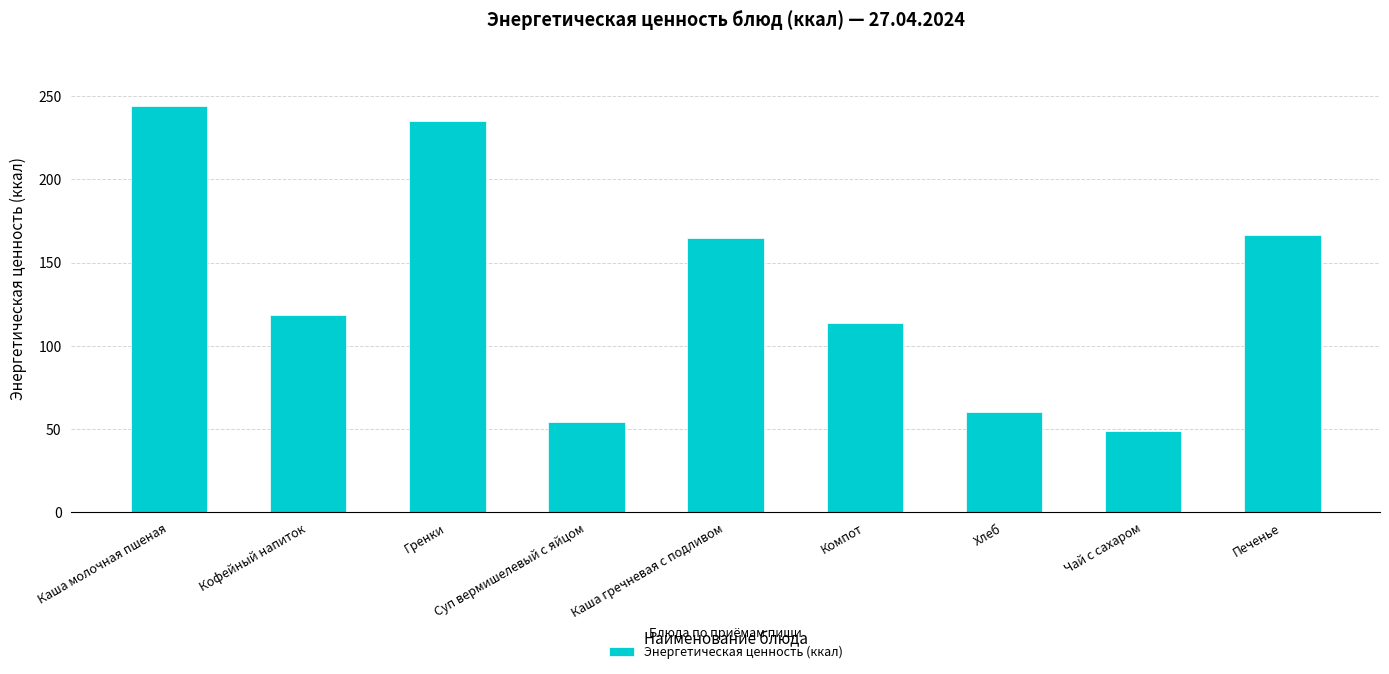

What is the difference between the second highest and minimum values?

186.4